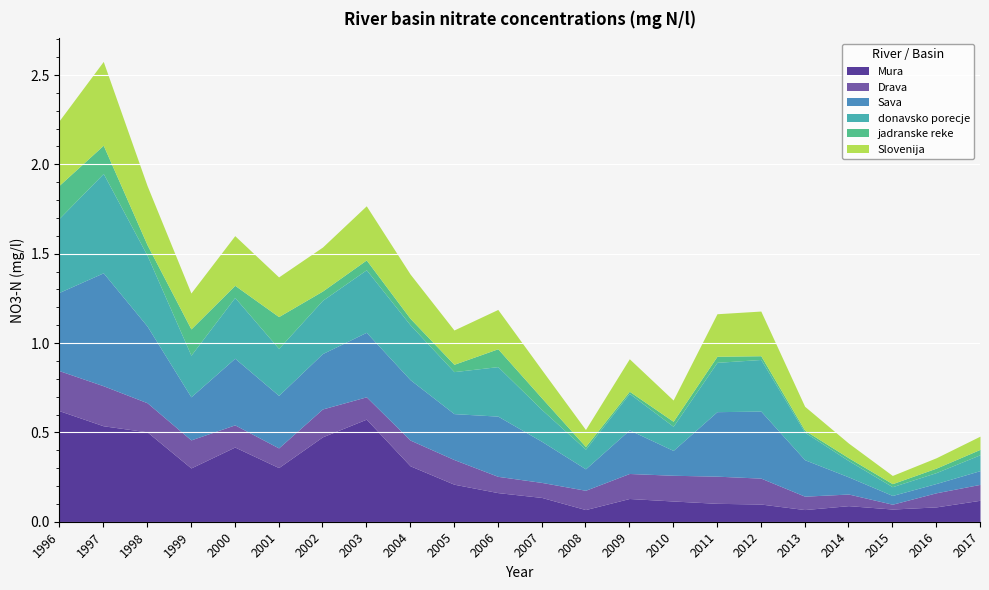

Reading left to right, extract all data points from this chart.

Mura: 1996=0.6	1997=0.5	1998=0.5	1999=0.3	2000=0.4	2001=0.3	2002=0.5	2003=0.6	2004=0.3	2005=0.2	2006=0.2	2007=0.1	2008=0.1	2009=0.1	2010=0.1	2011=0.1	2012=0.1	2013=0.1	2014=0.1	2015=0.1	2016=0.1	2017=0.1
Drava: 1996=0.2	1997=0.2	1998=0.2	1999=0.2	2000=0.1	2001=0.1	2002=0.2	2003=0.1	2004=0.1	2005=0.1	2006=0.1	2007=0.1	2008=0.1	2009=0.1	2010=0.1	2011=0.2	2012=0.1	2013=0.1	2014=0.1	2015=0.0	2016=0.1	2017=0.1
Sava: 1996=0.4	1997=0.6	1998=0.4	1999=0.2	2000=0.4	2001=0.3	2002=0.3	2003=0.4	2004=0.3	2005=0.3	2006=0.3	2007=0.2	2008=0.1	2009=0.2	2010=0.1	2011=0.4	2012=0.4	2013=0.2	2014=0.1	2015=0.0	2016=0.1	2017=0.1
donavsko porecje: 1996=0.4	1997=0.6	1998=0.4	1999=0.2	2000=0.3	2001=0.3	2002=0.3	2003=0.3	2004=0.3	2005=0.2	2006=0.3	2007=0.2	2008=0.1	2009=0.2	2010=0.1	2011=0.3	2012=0.3	2013=0.2	2014=0.1	2015=0.0	2016=0.1	2017=0.1
jadranske reke: 1996=0.2	1997=0.2	1998=0.1	1999=0.1	2000=0.1	2001=0.2	2002=0.1	2003=0.1	2004=0.0	2005=0.0	2006=0.1	2007=0.1	2008=0.0	2009=0.0	2010=0.0	2011=0.0	2012=0.0	2013=0.0	2014=0.0	2015=0.0	2016=0.0	2017=0.0
Slovenija: 1996=0.4	1997=0.5	1998=0.3	1999=0.2	2000=0.3	2001=0.2	2002=0.2	2003=0.3	2004=0.2	2005=0.2	2006=0.2	2007=0.2	2008=0.1	2009=0.2	2010=0.1	2011=0.2	2012=0.2	2013=0.1	2014=0.1	2015=0.0	2016=0.1	2017=0.1